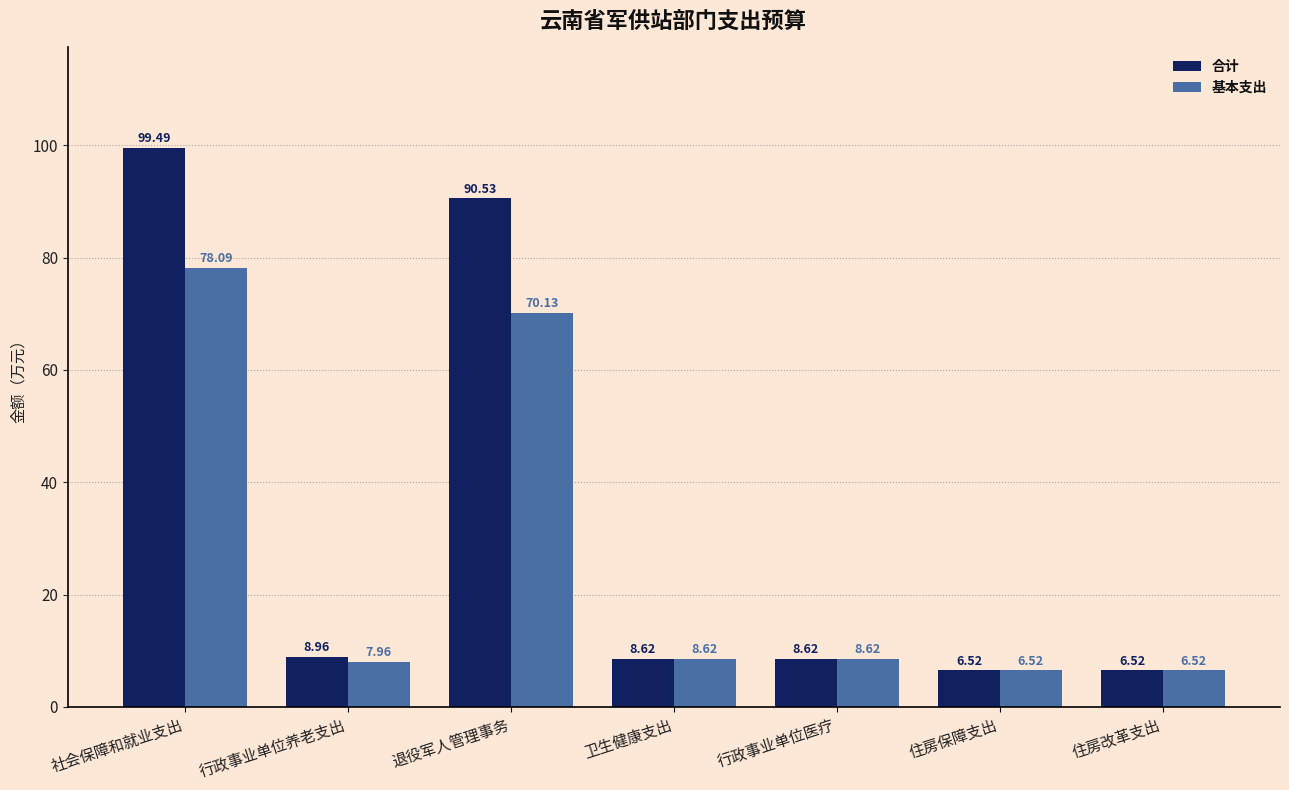

The 基本支出 series shows 41.3 at 退役军人管理事务. True or false?

False